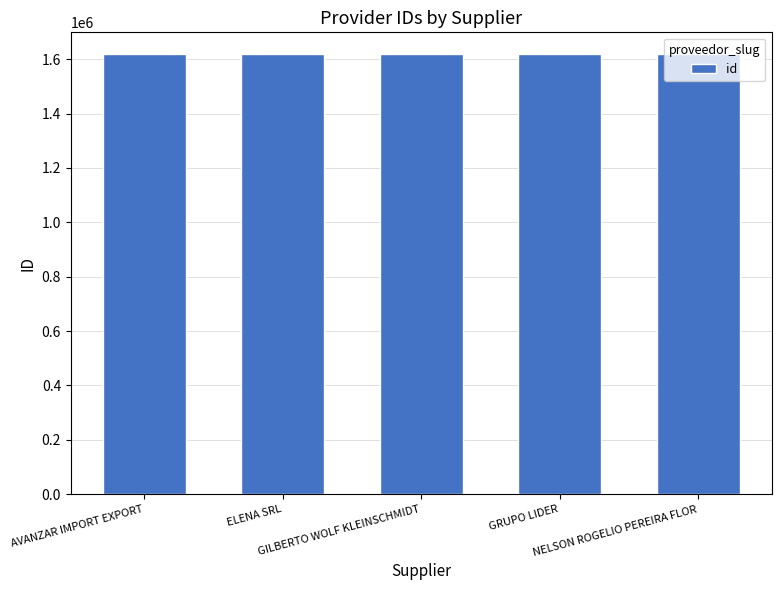

What is the difference between the values at GRUPO LIDER and NELSON ROGELIO PEREIRA FLOR?

1